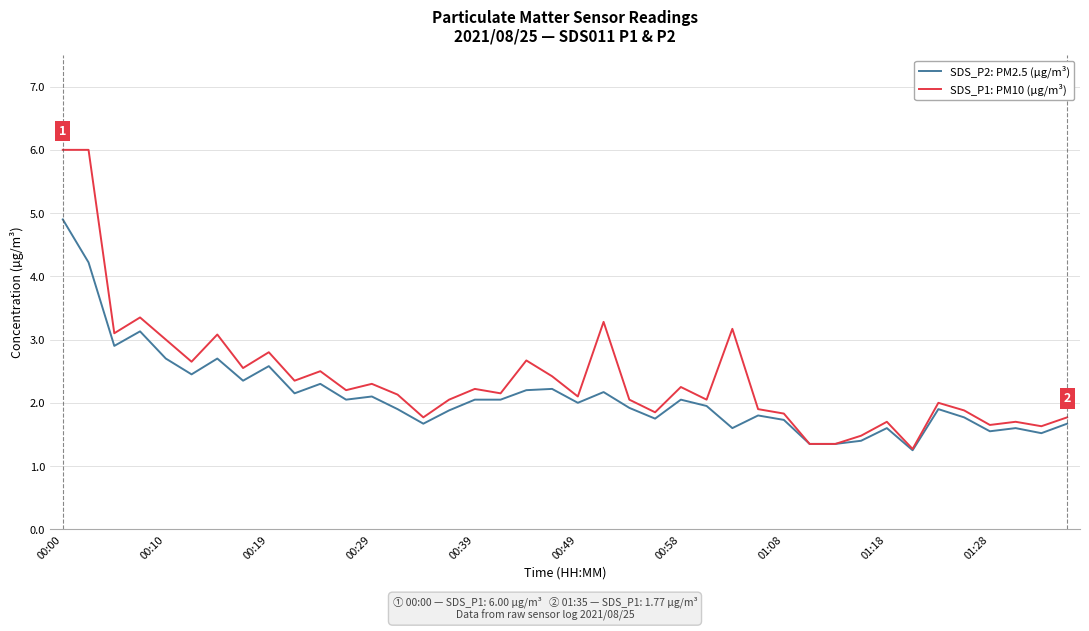

Which series has the widest spread of values?

SDS_P1: PM10 (µg/m³)